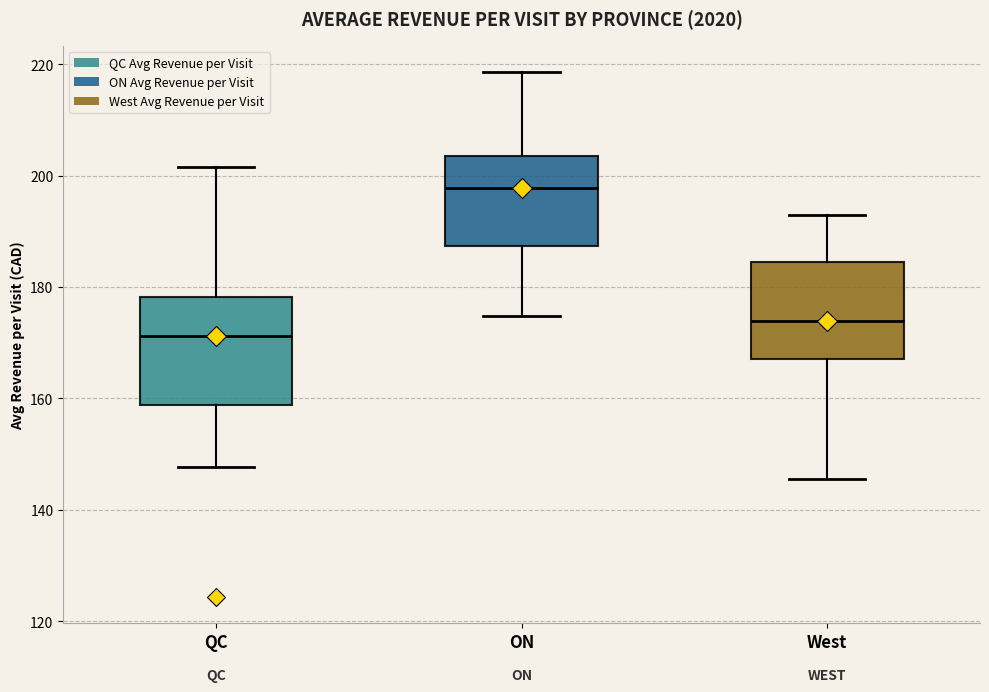

Where does the lower whisker of the box for QC end on the y-axis? The values are not printed on the chart, so give them approximately, as read against the axis.

148